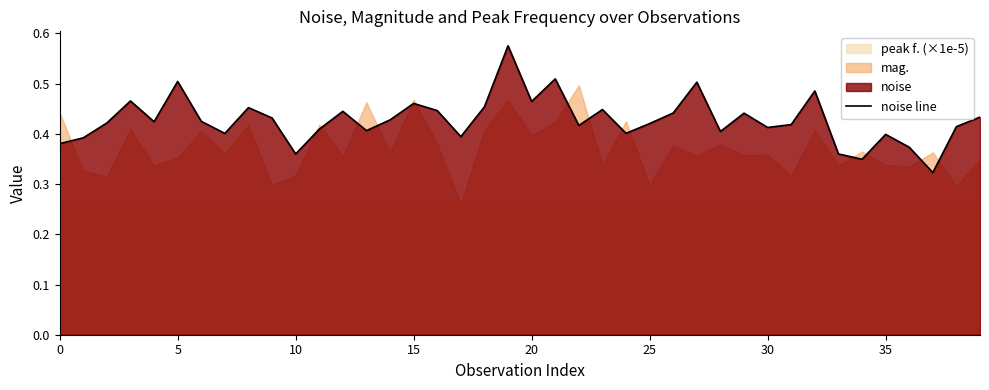

What is the difference between the maximum and minimum values?

0.3